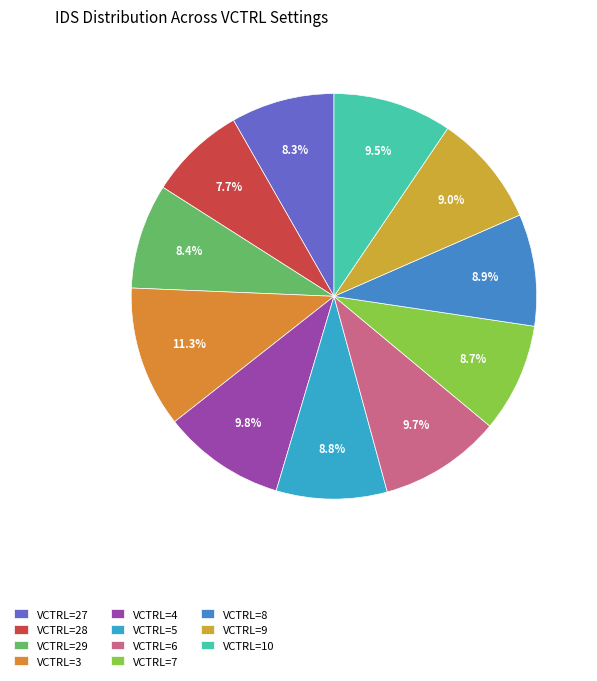

How many slices are in this pie chart?

11